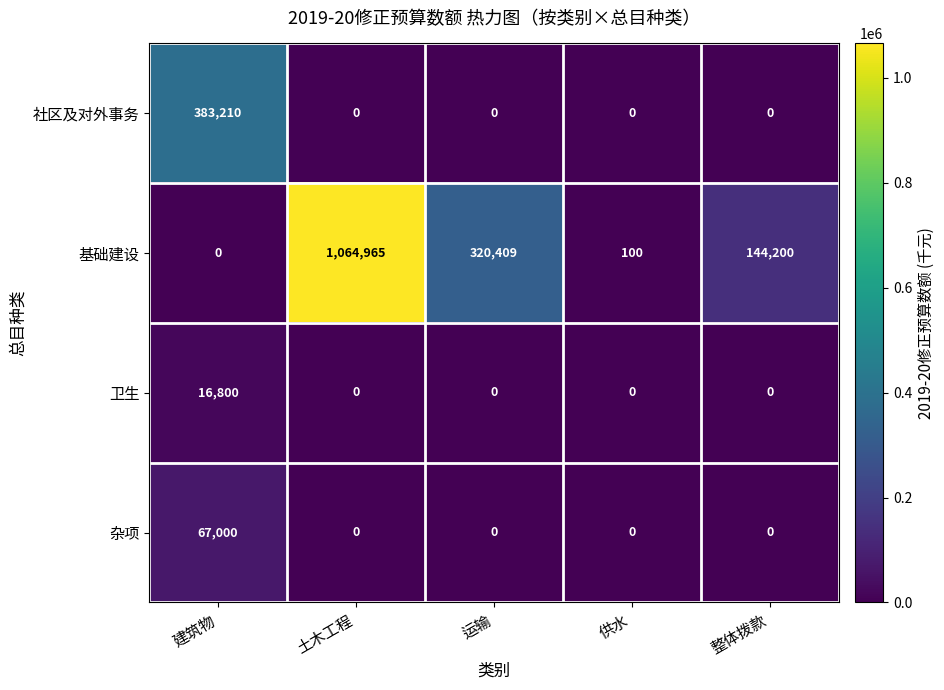

List the series in order of their peak value, lowest first.

卫生, 杂项, 社区及对外事务, 基础建设